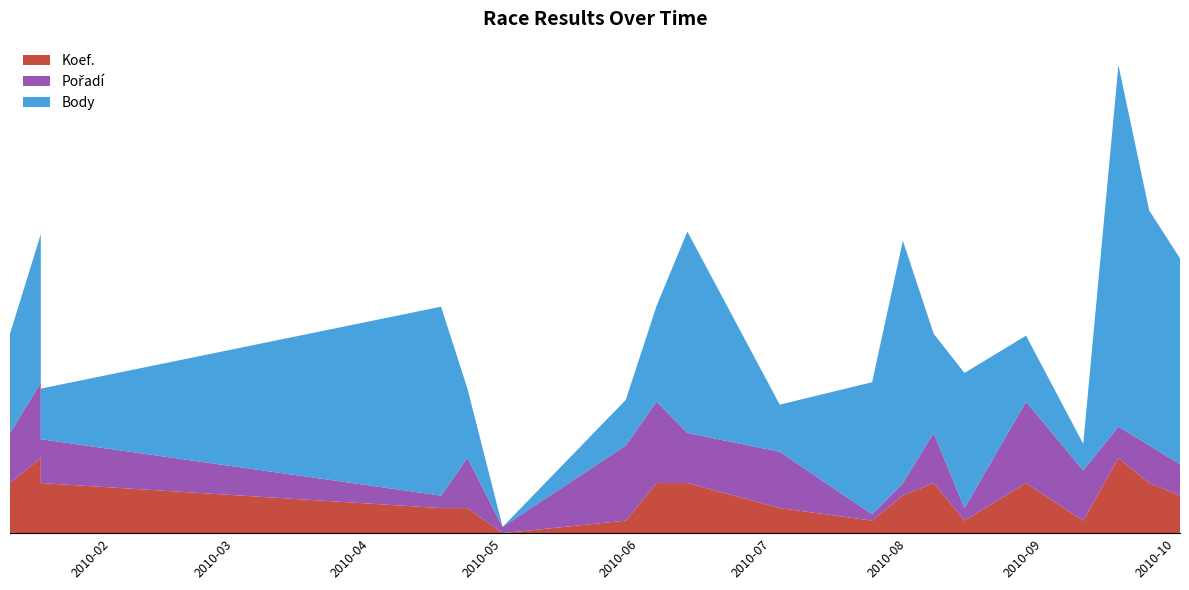

Reading left to right, extract all data points from this chart.

Body: 792	1187	404	1508	554	0	364	765	1608	376	1055	1935	792	1079	527	213	2887	1876	1644
Pořadí: 8	12	7	2	8	1	12	13	8	9	1	2	8	2	13	8	5	6	5
Koef.: 4	6	4	2	2	-1	1	4	4	2	1	3	4	1	4	1	6	4	3